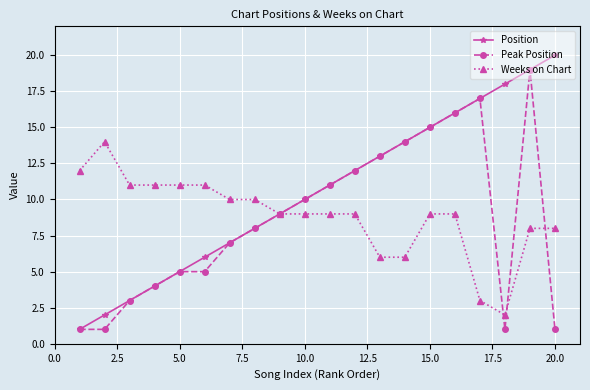

What is the greatest value displayed?

20